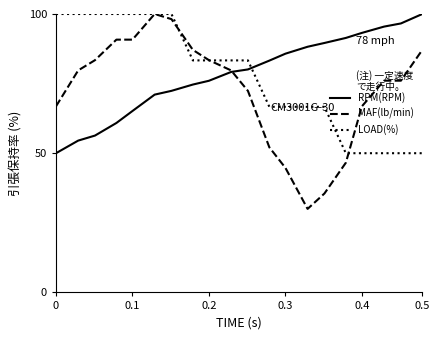

Which series ends up on top after the final intersection of RPM(RPM) and LOAD(%)?

RPM(RPM)